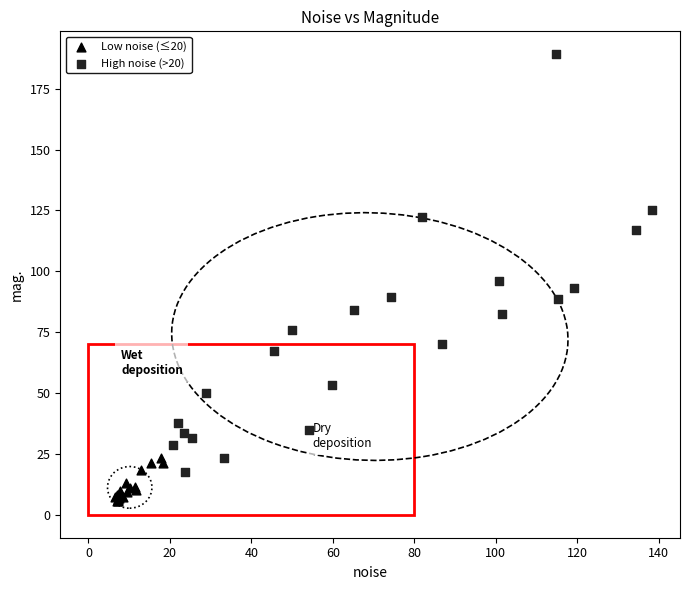

Which series contains the lowest Y value?

Low noise (≤20)